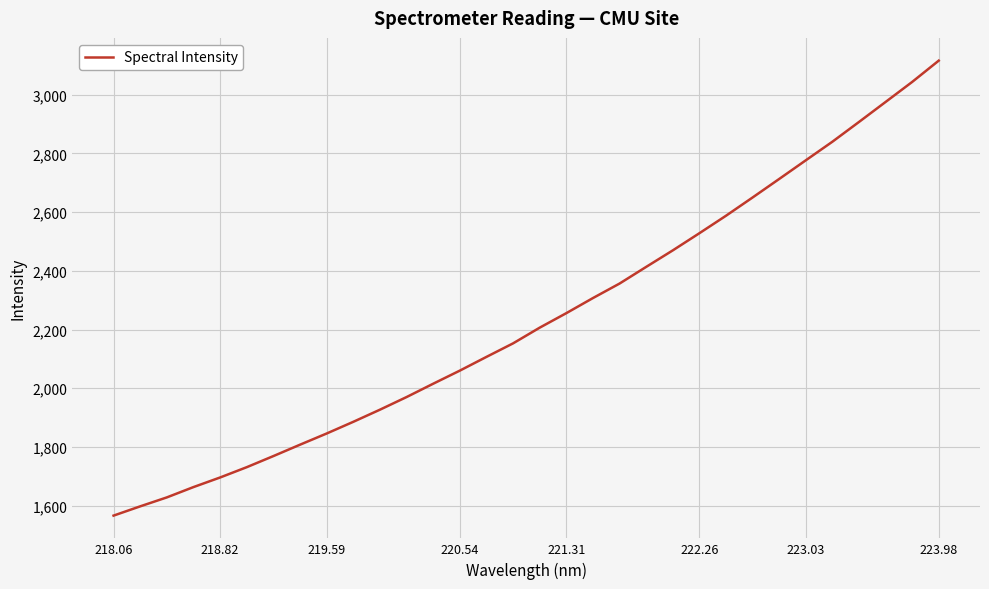

What is the difference between the maximum and minimum values?

1550.3